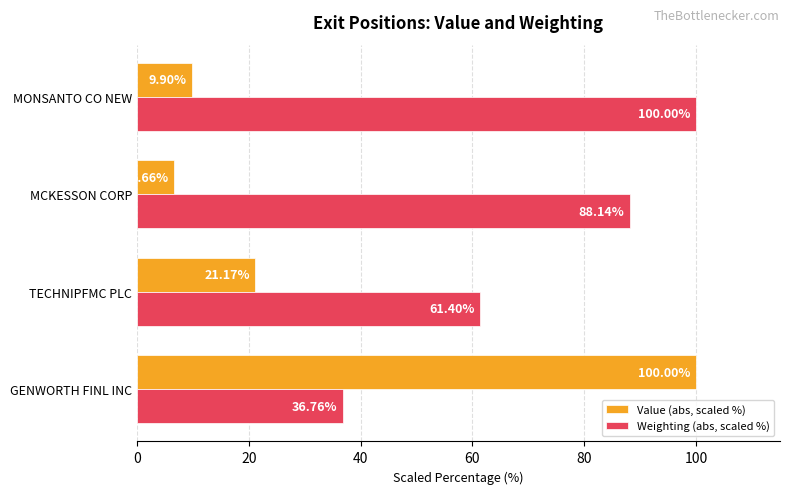

Where is Value (abs, scaled %) nearest to the value 53?

TECHNIPFMC PLC